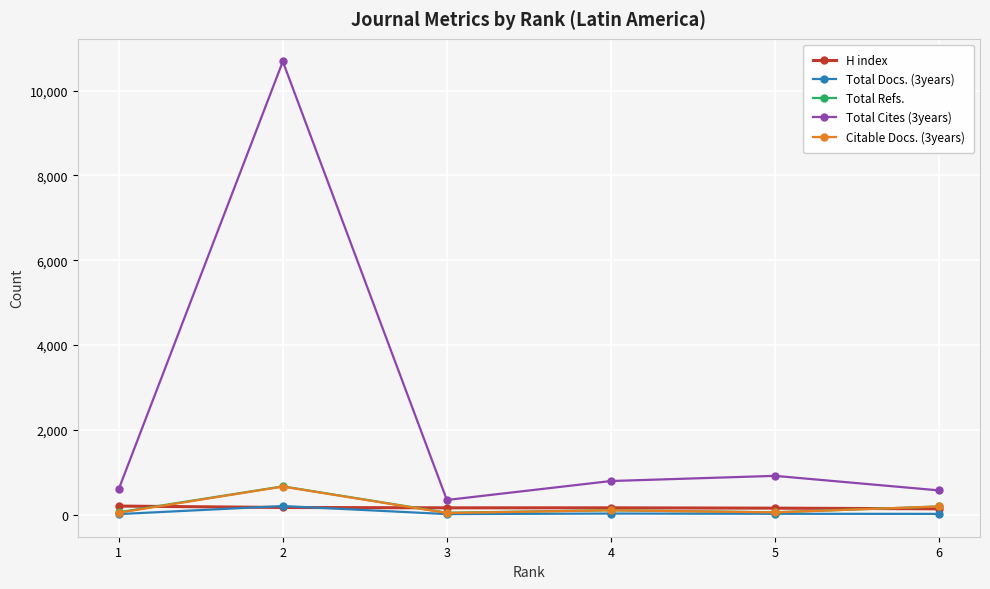

What is the spread (max minus min) of values at 3?

333